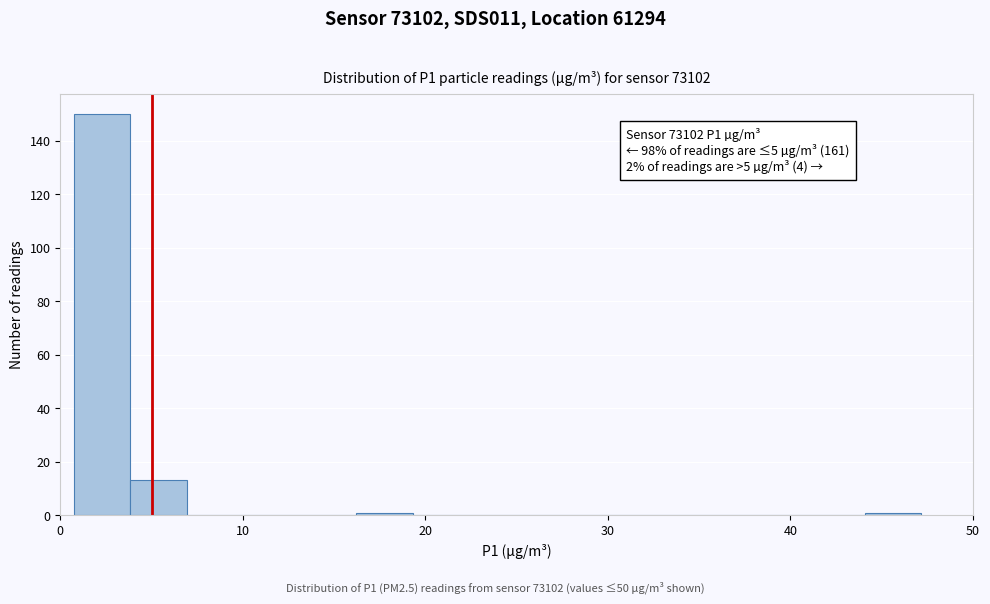

Read against the x-axis, roughly where is the centre of the tallest bar?

2